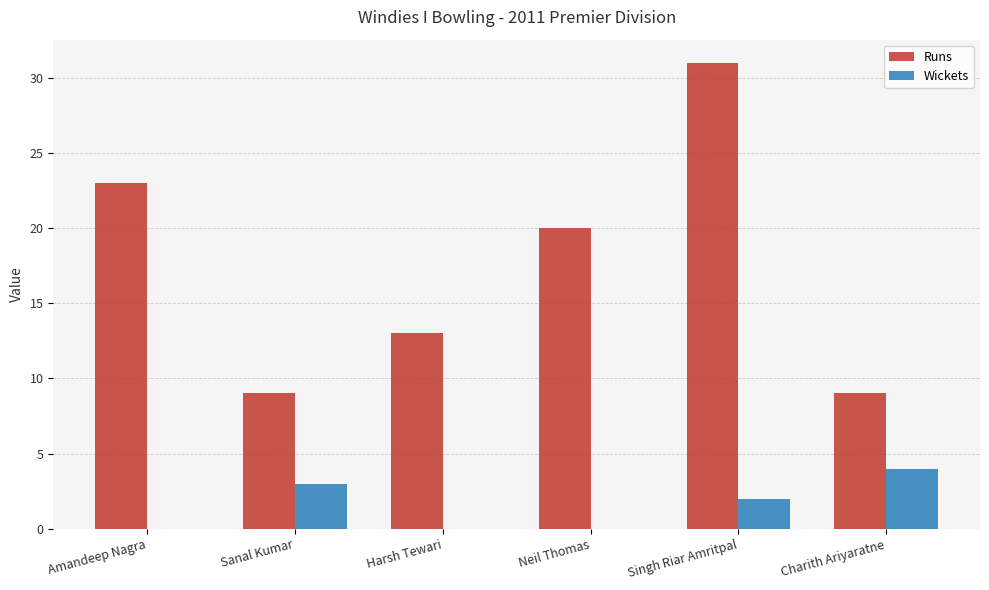

What is the total value across all series at Neil Thomas?

20